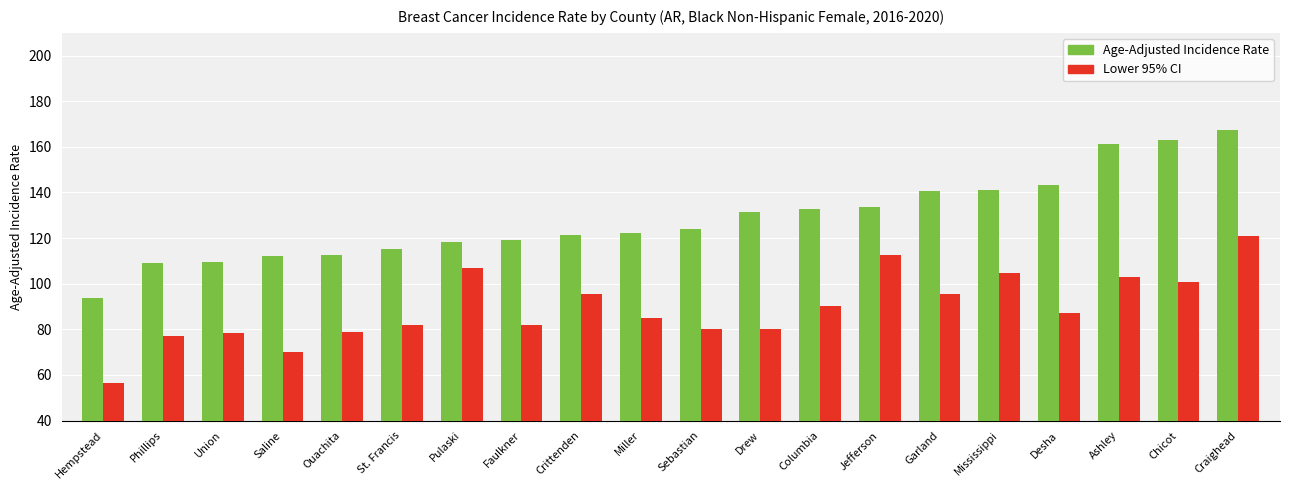

At which category is the sum across all series the highest?

Craighead